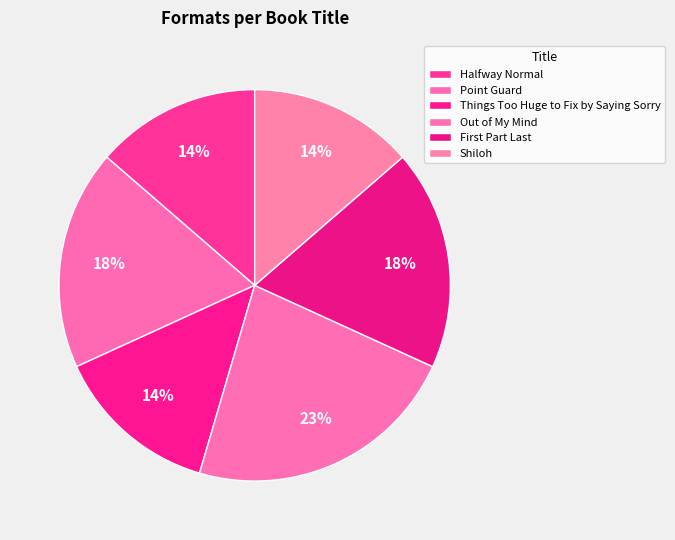

What percentage is the Point Guard slice, to the nearest percent?

18%